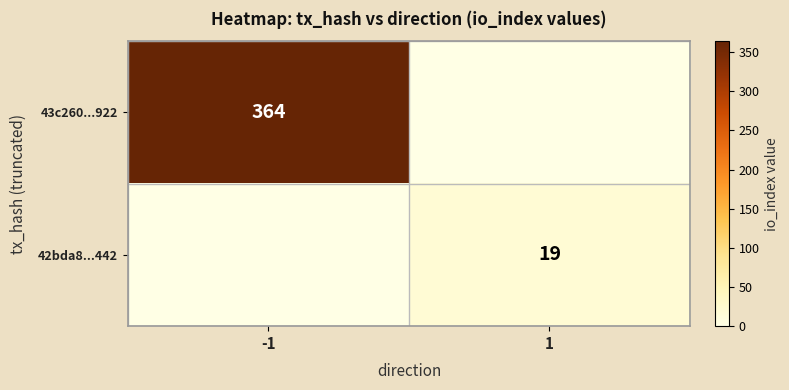

The 43c260...922 series shows 155 at -1. True or false?

False